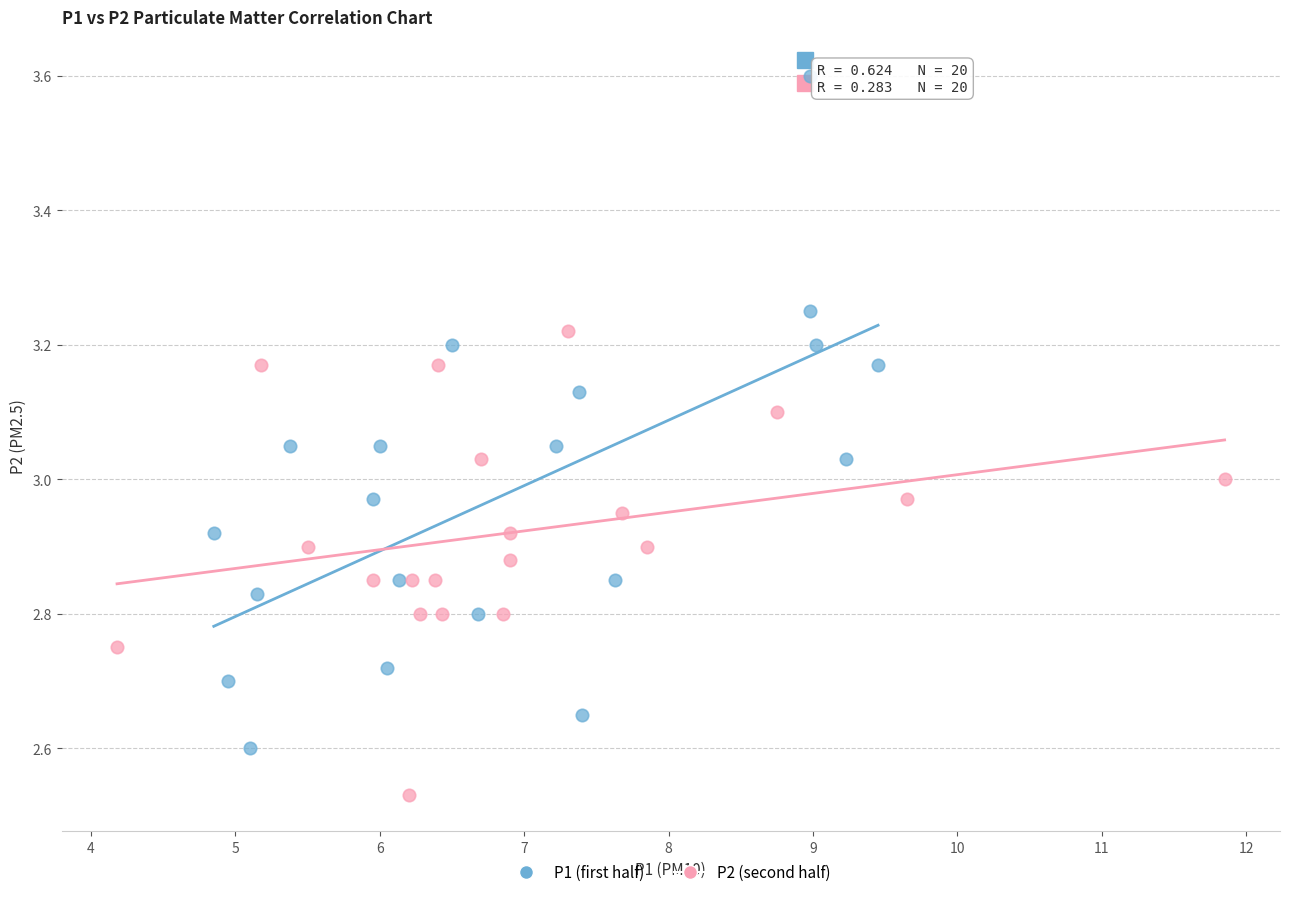

Which series has the largest Y range (max minus min)?

P1 (first half)